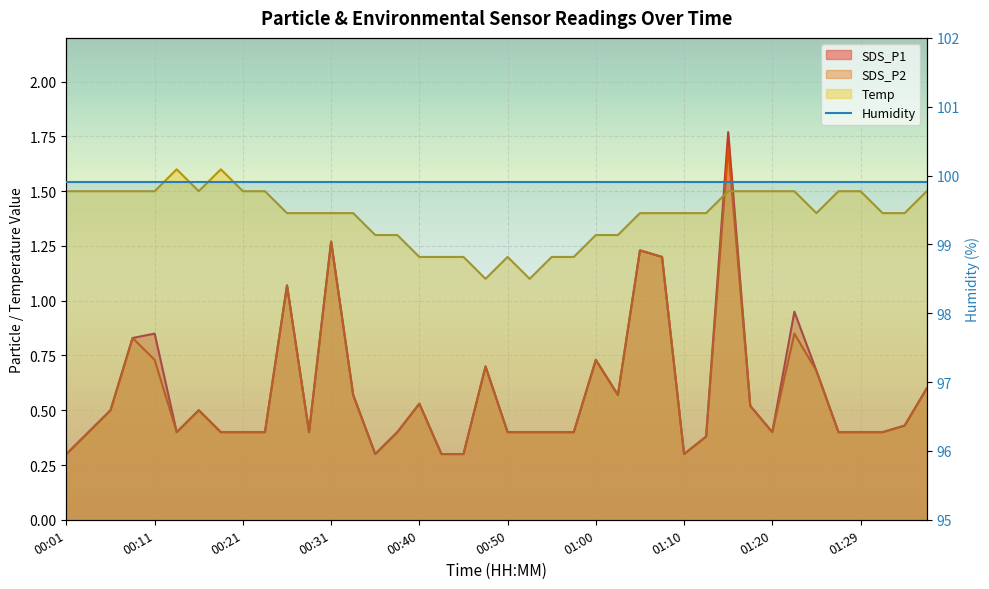

What is the difference between the SDS_P1 values at 00:31 and 00:38?

0.9